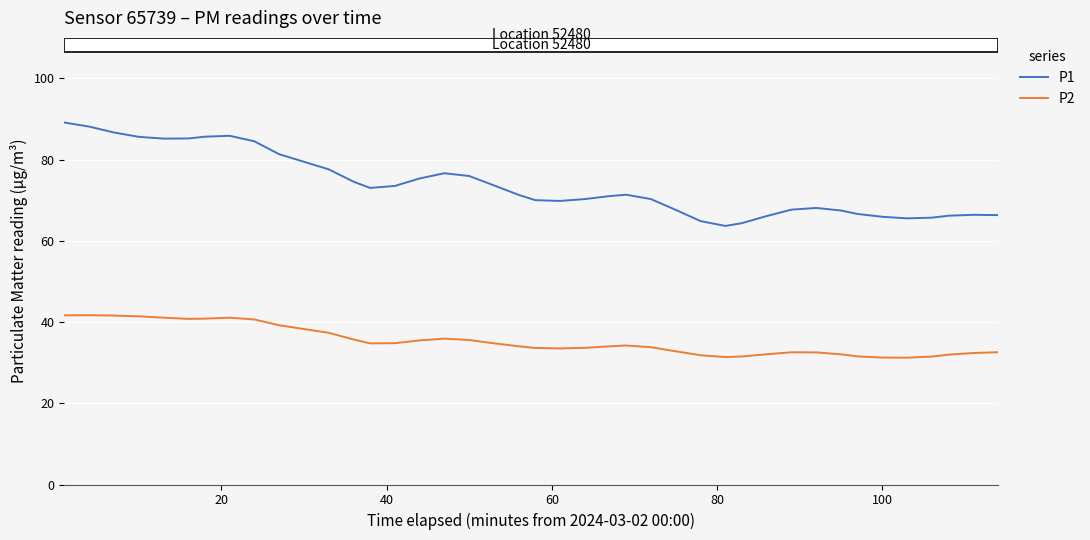

Which series has the largest range (max minus min)?

P1